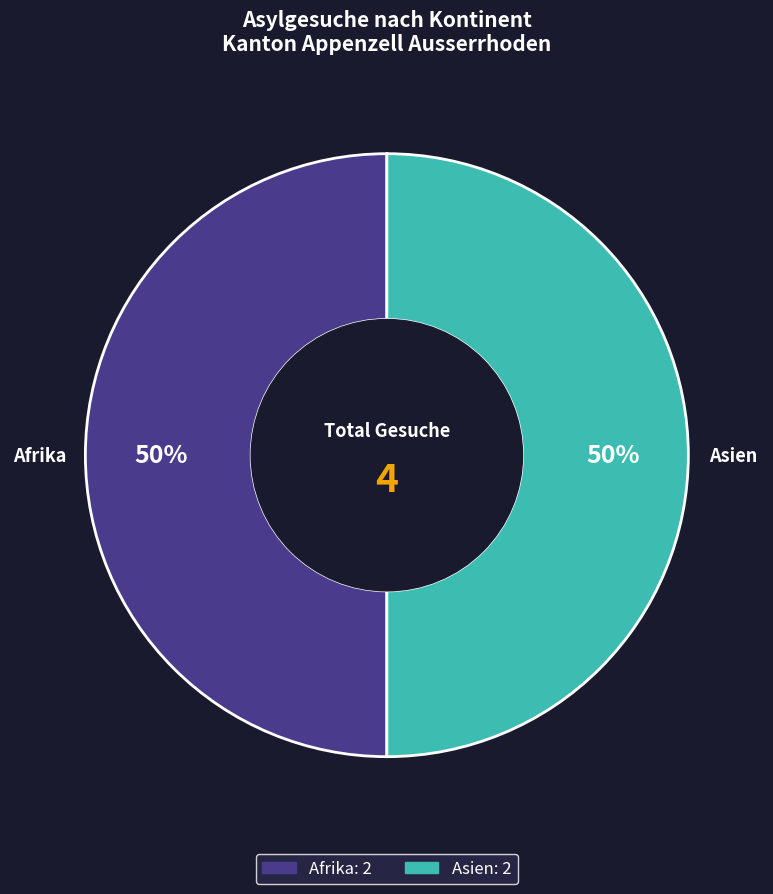

The Asien slice represents 62% of the pie. True or false?

False